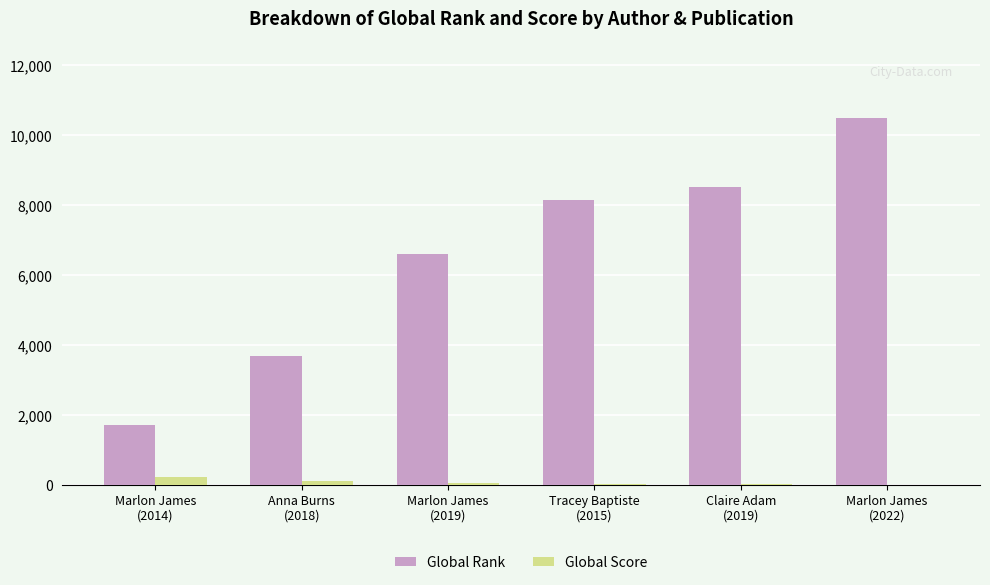

The value of Global Rank at Claire Adam
(2019) is 12102. True or false?

False